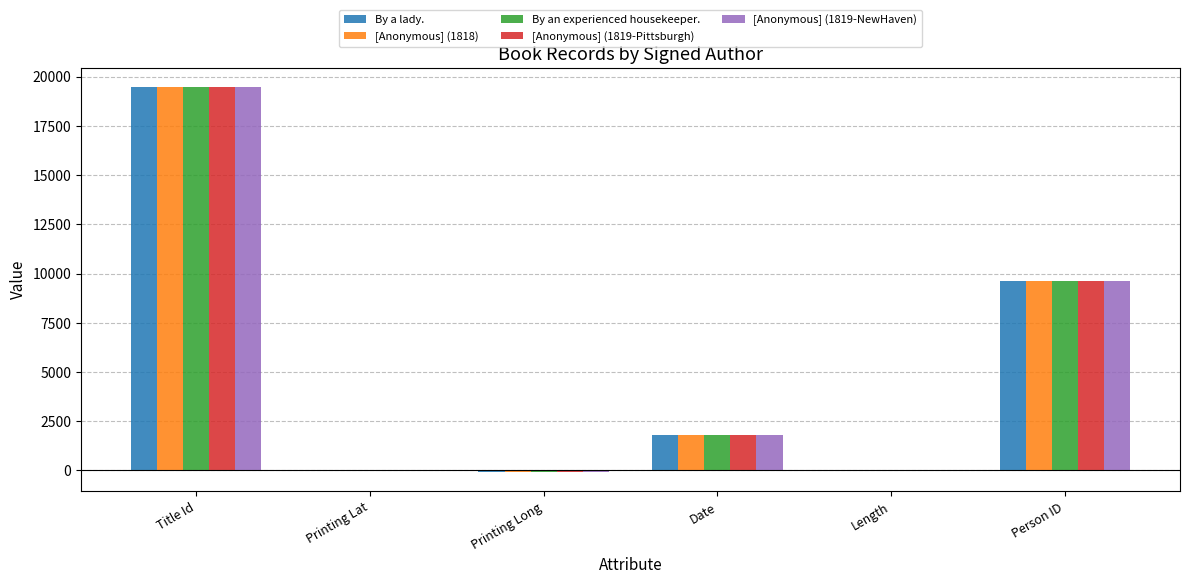

What are all the series names shown in the legend?

By a lady., [Anonymous] (1818), By an experienced housekeeper., [Anonymous] (1819-Pittsburgh), [Anonymous] (1819-NewHaven)